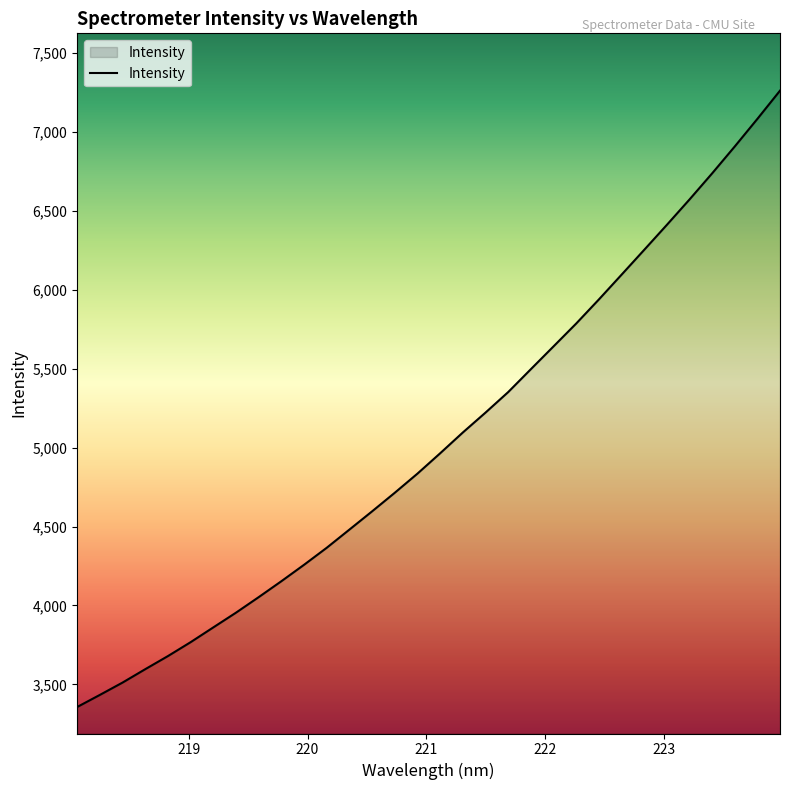

What is the minimum value shown in the chart?

3356.6